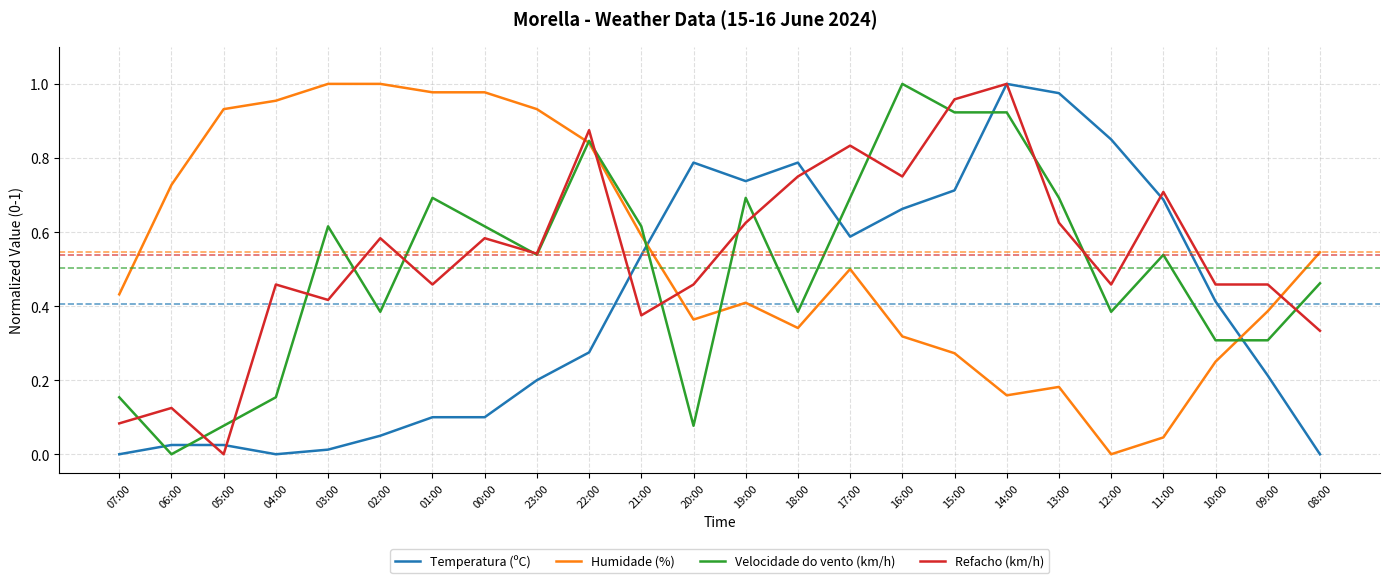

Which series changed the most between 20:00 and 18:00?

Velocidade do vento (km/h)